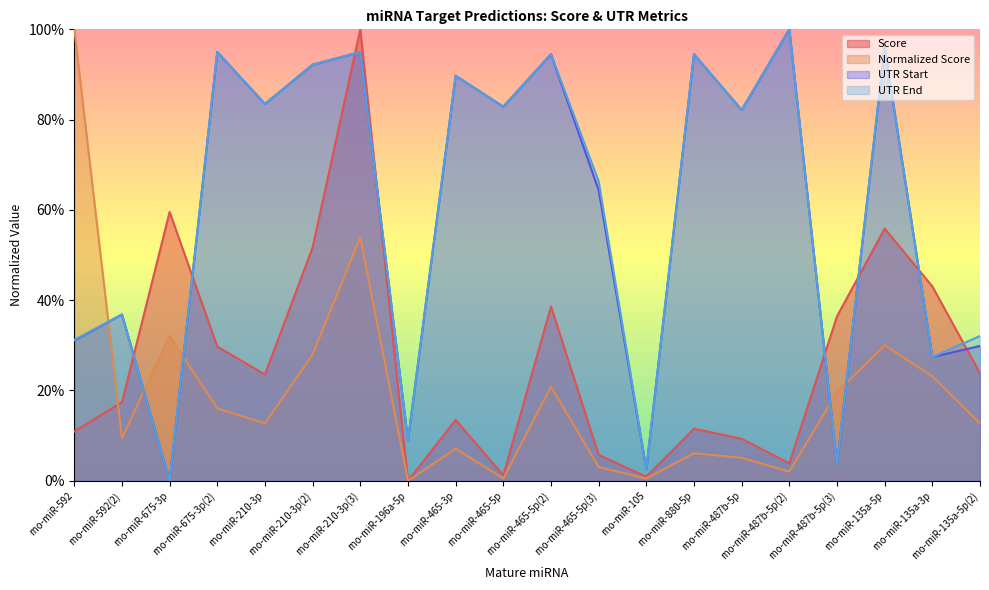

At which category does UTR Start reach its first local peak?

rno-miR-592(2)